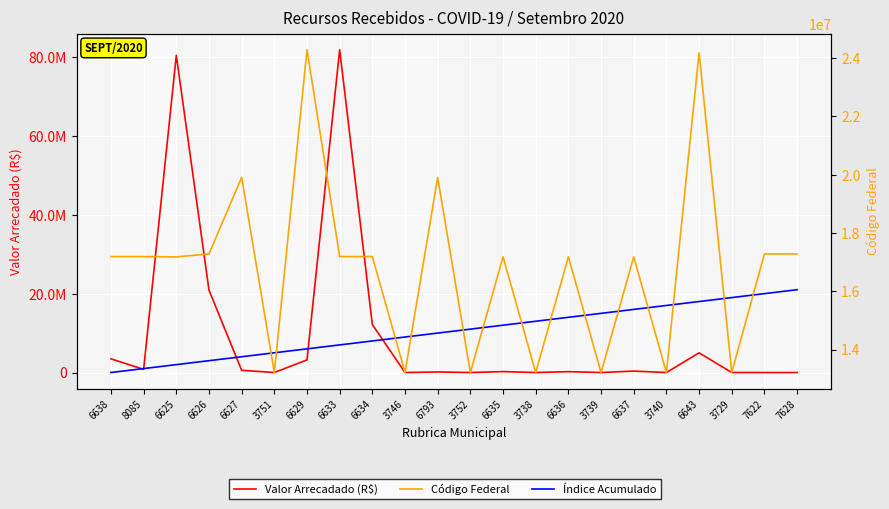

At 6635, list the series in order from largest to smallest.

Código Federal, Índice Acumulado, Valor Arrecadado (R$)